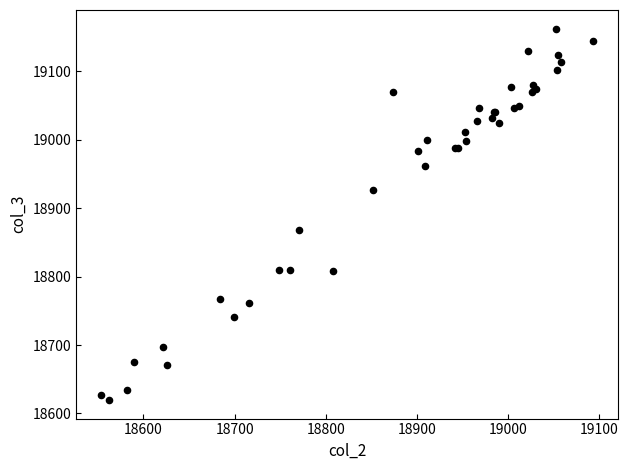

What Y value in the scatter plot is closest to 18891?

18867.9